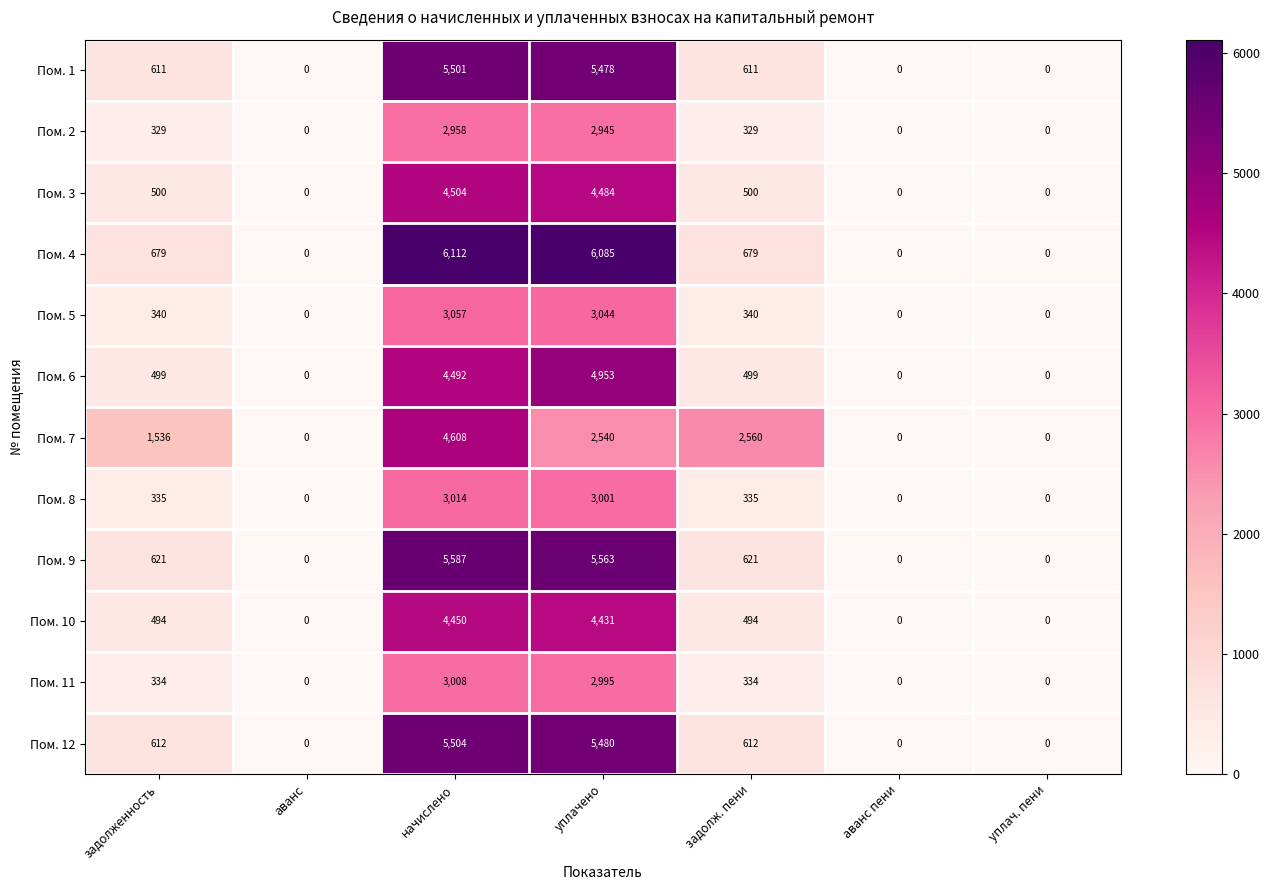

Which category has the highest value in the Пом. 2 series?

начислено